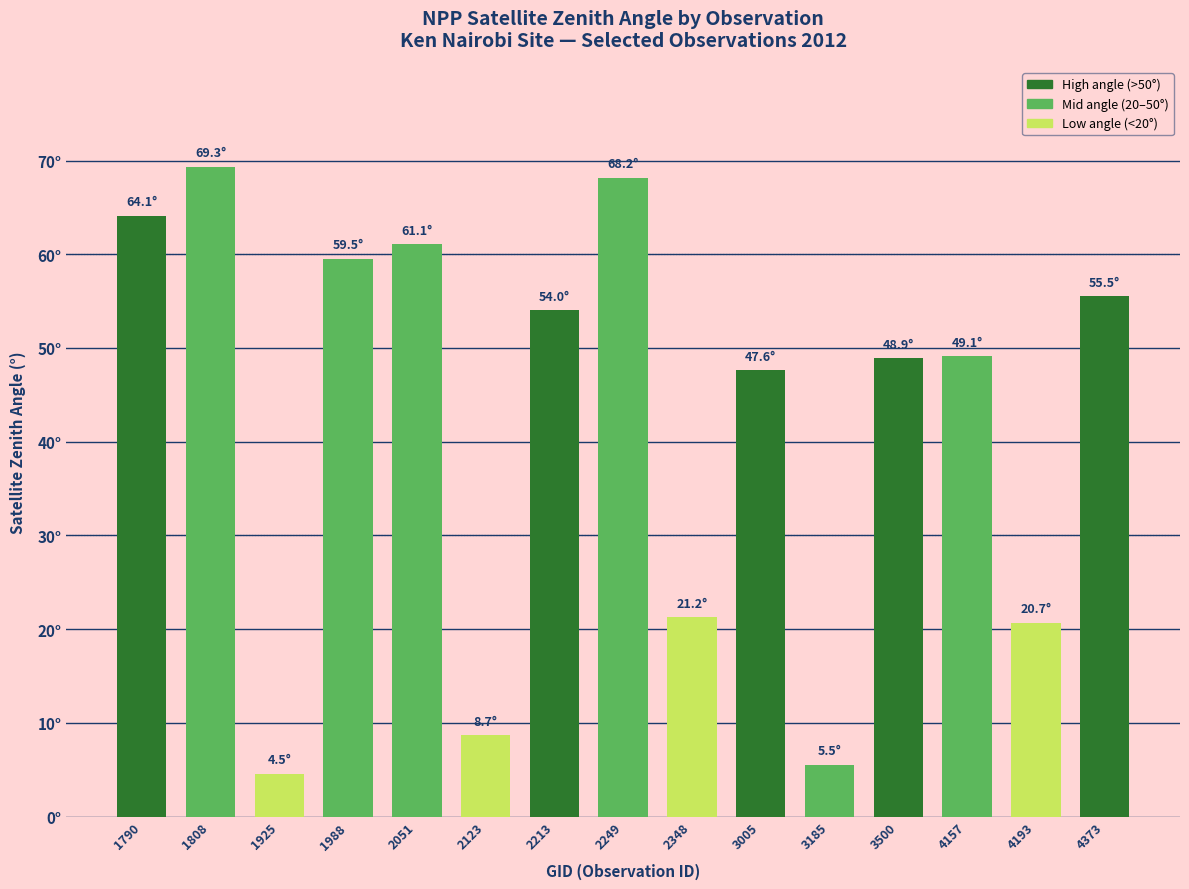

Which has a higher value, 1988 or 2051?

2051